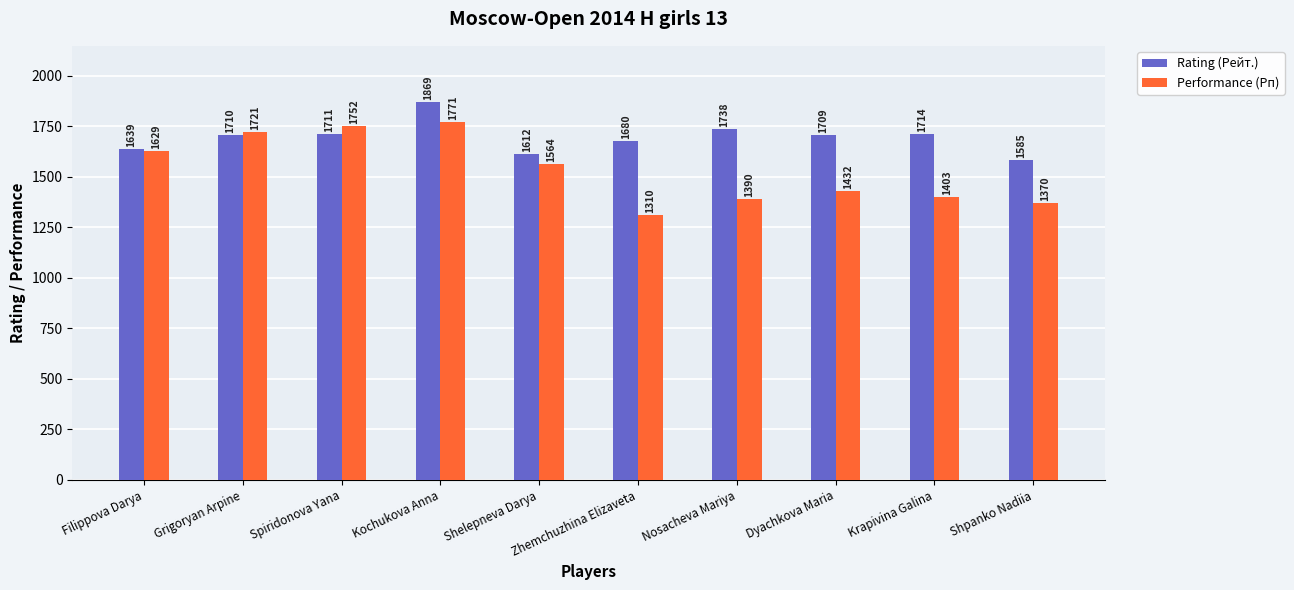

What position from the left is Nosacheva Mariya?

7